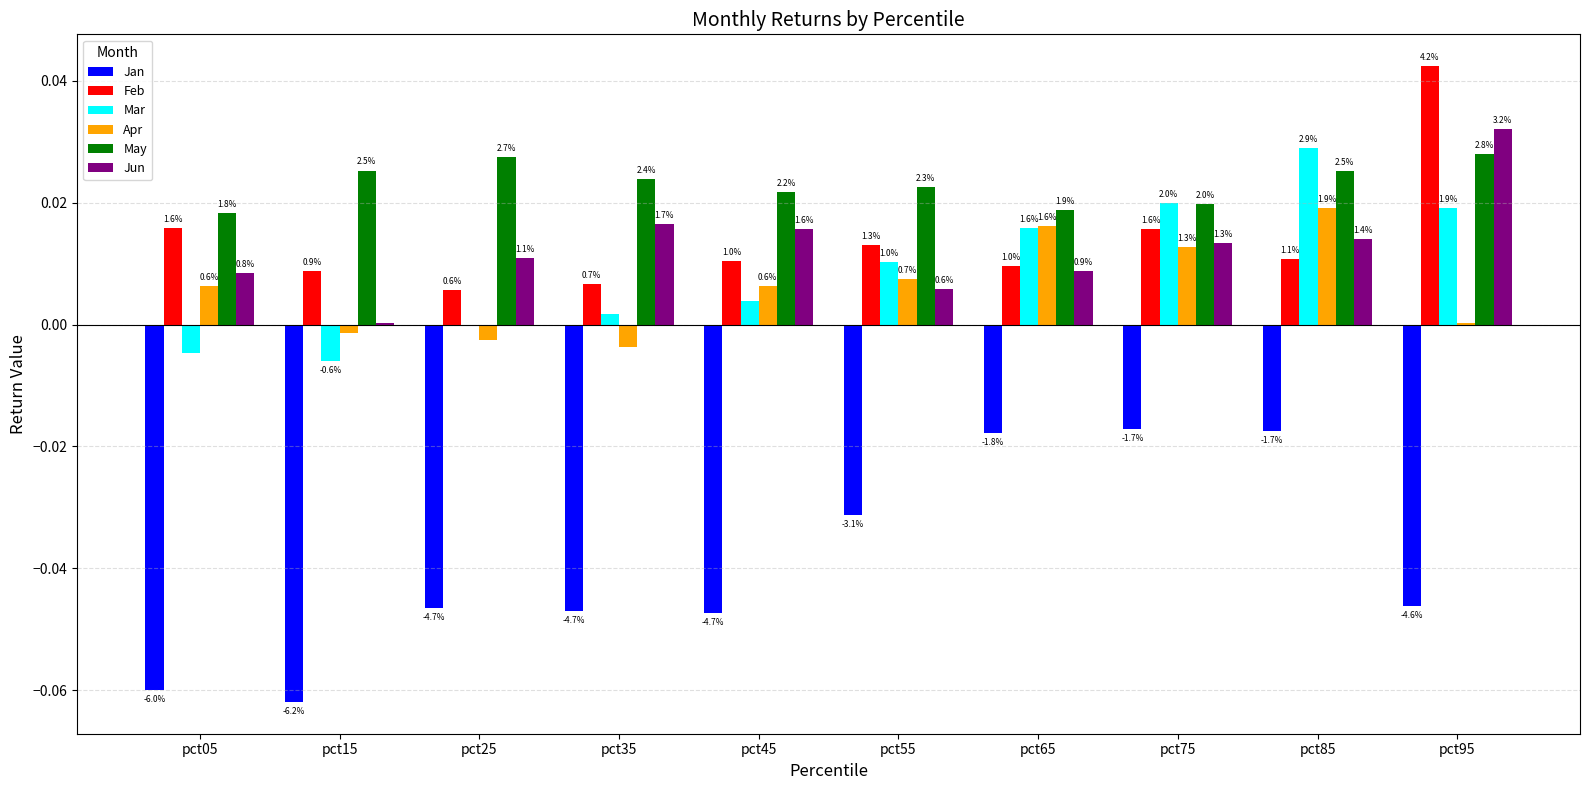

List the series in order of their peak value, lowest first.

Jan, Apr, May, Mar, Jun, Feb